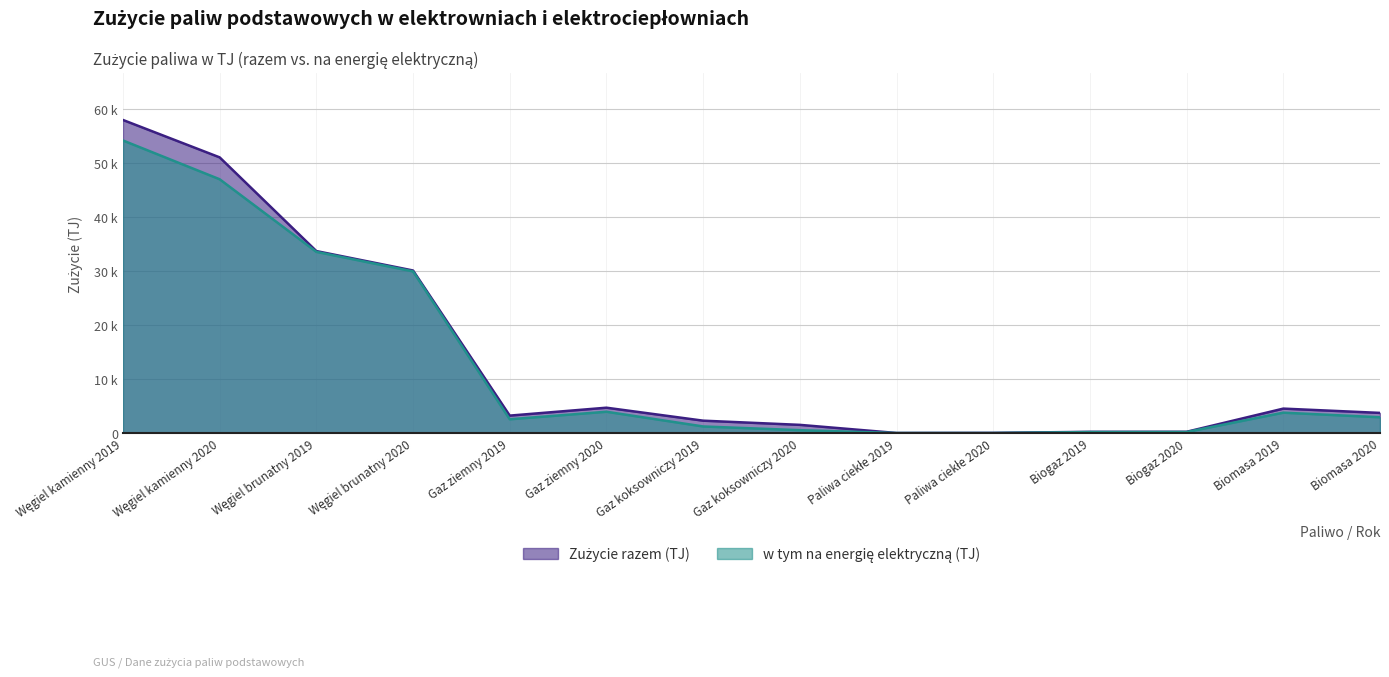

True or false: Zużycie razem (TJ) and w tym na energię elektryczną (TJ) intersect in this chart.

False